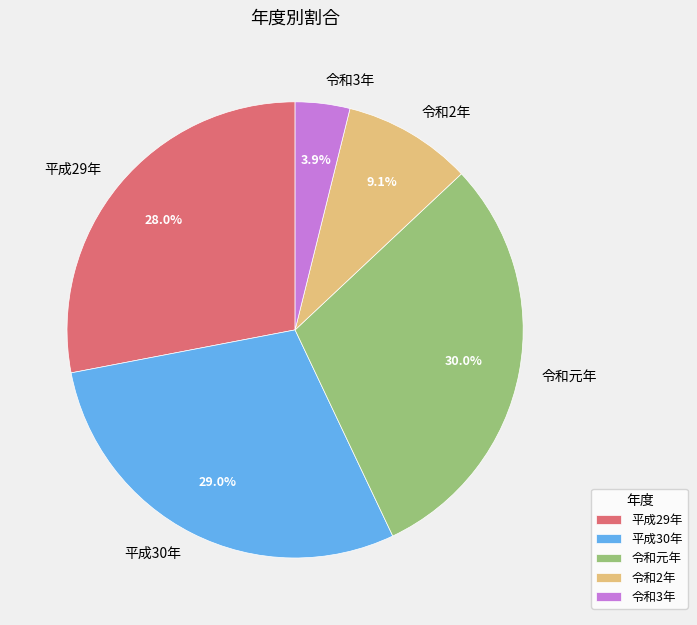

Count the number of slices in the pie.

5